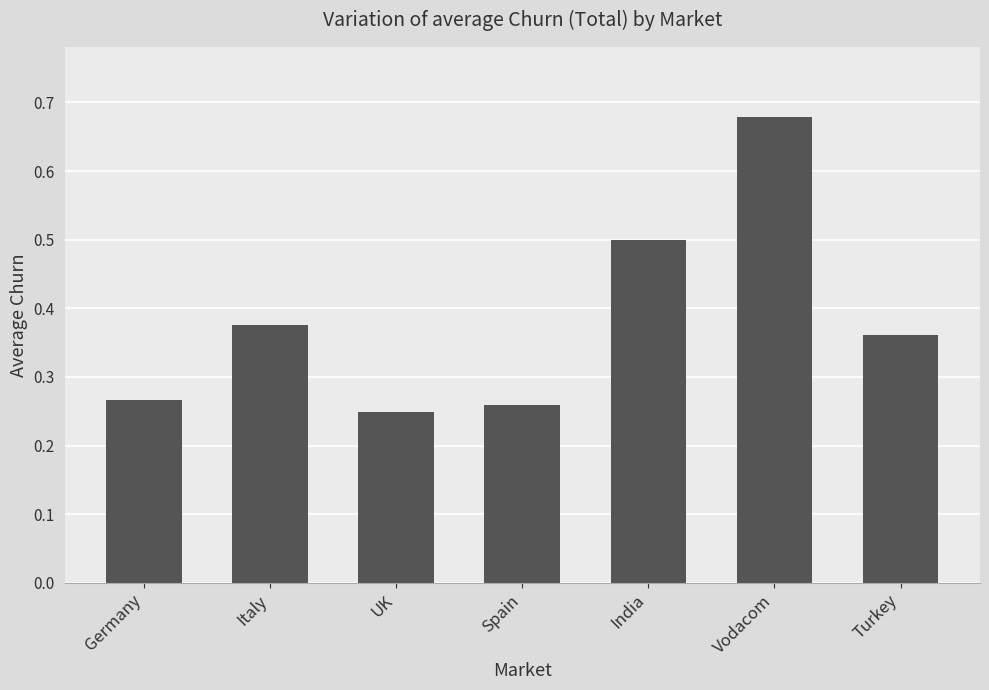

Which label corresponds to the largest value in the chart?

Vodacom